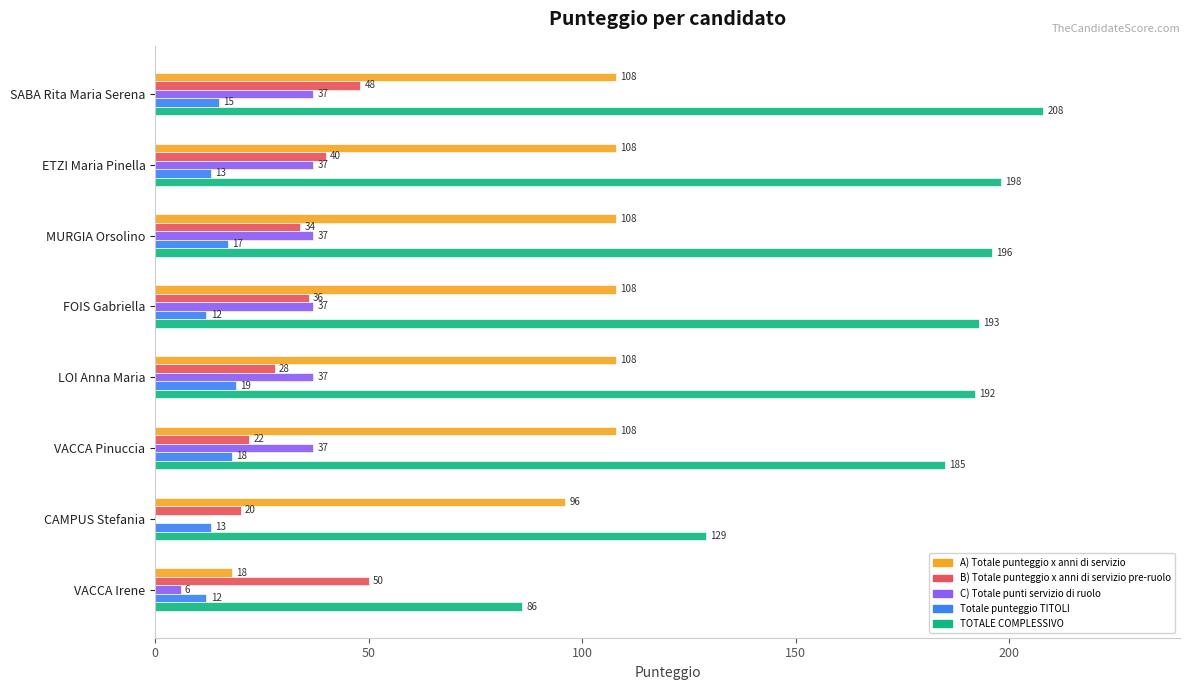

Between MURGIA Orsolino and FOIS Gabriella, which series saw the biggest shift?

Totale punteggio TITOLI